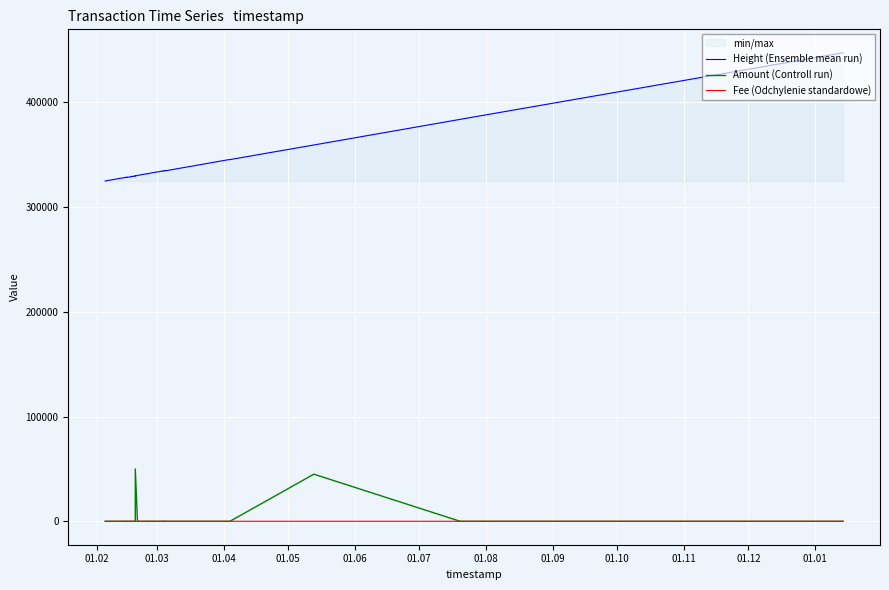

What is the label of the 16th point from the right?

01.03